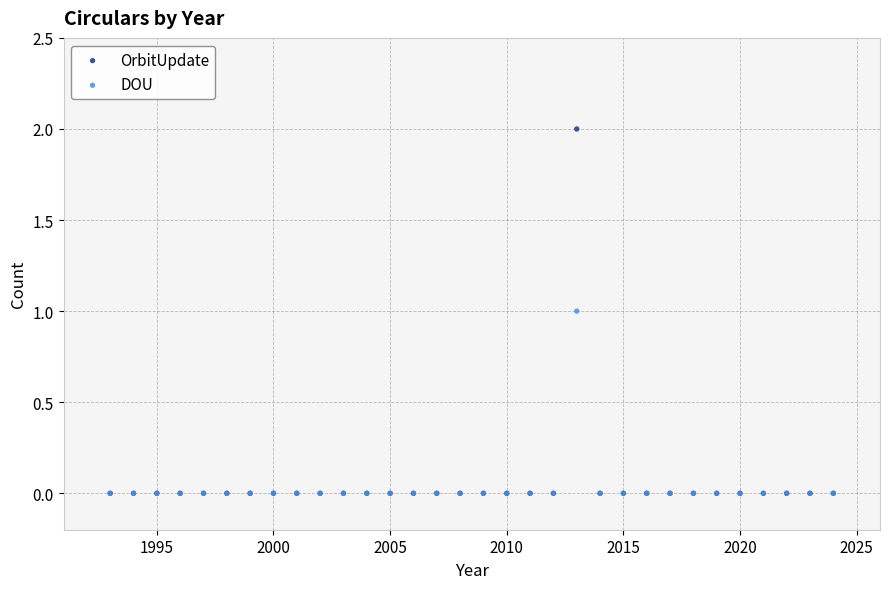

Which series has the largest Y range (max minus min)?

OrbitUpdate